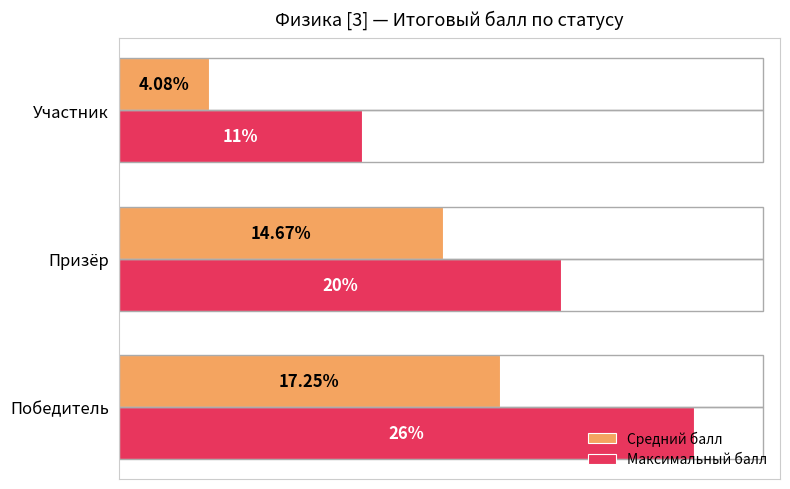

Rank the series by their maximum value, from highest to lowest.

Максимальный балл, Средний балл